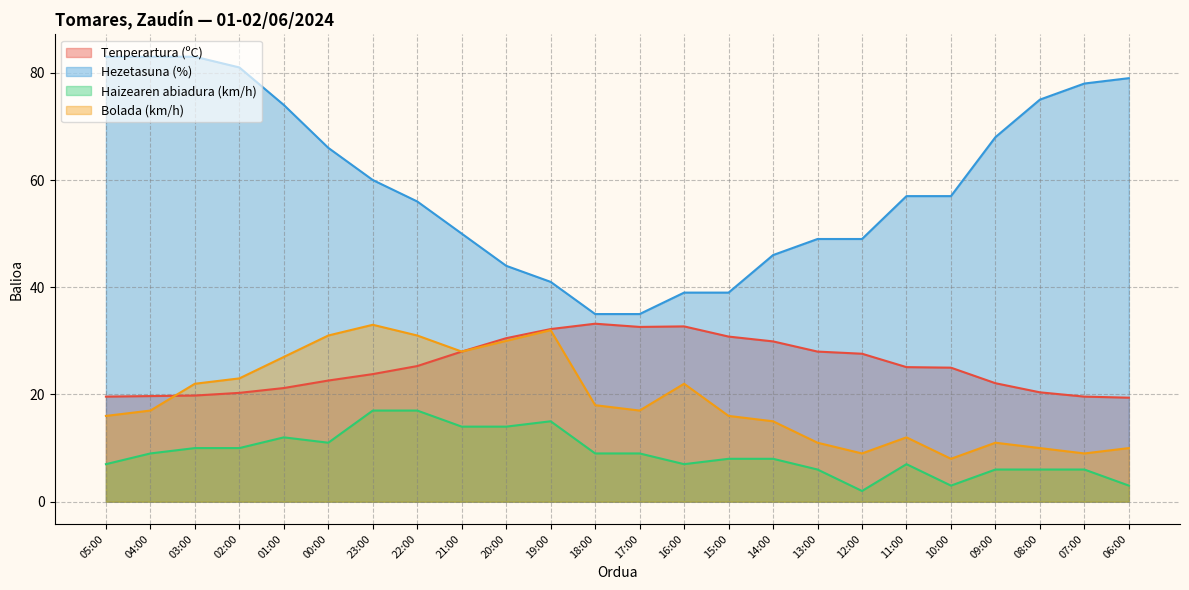

Between 10:00 and 23:00, which is larger?

10:00